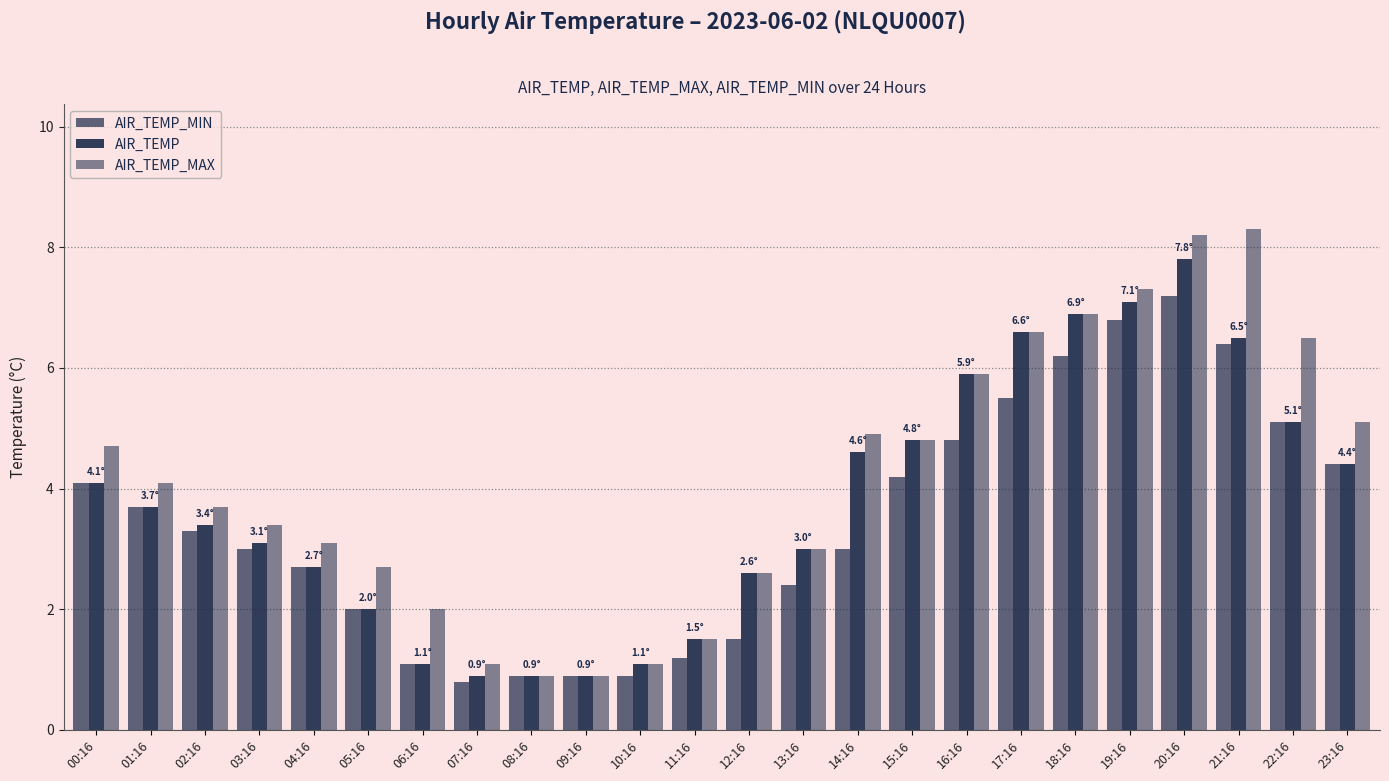

True or false: AIR_TEMP_MIN has a value of 1.0 at 23:16.

False